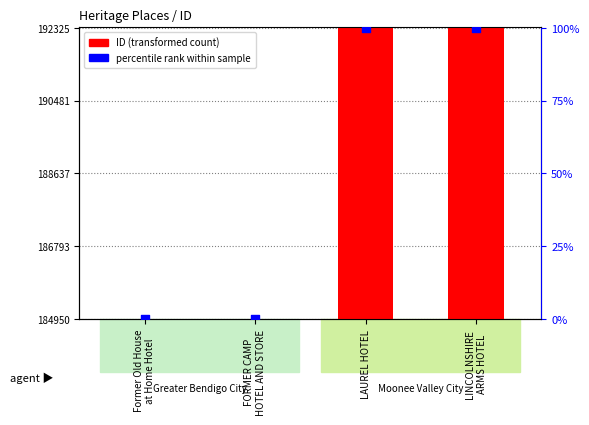

Which series has the largest Y range (max minus min)?

ID (transformed count)